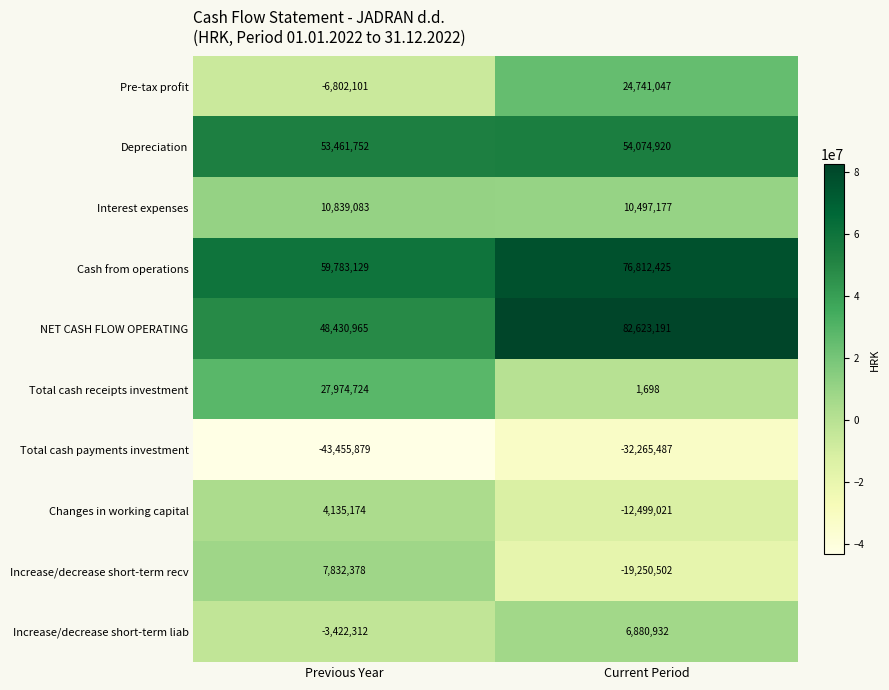

At how many categories does at least one series exceed 8166917?

2